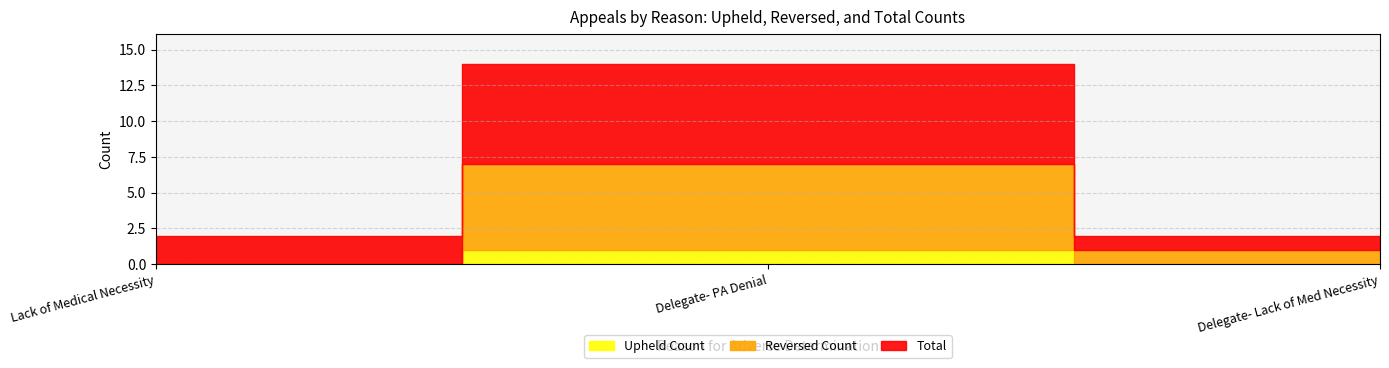

Which series changed the most between Delegate- PA Denial and Delegate- Lack of Med Necessity?

Total